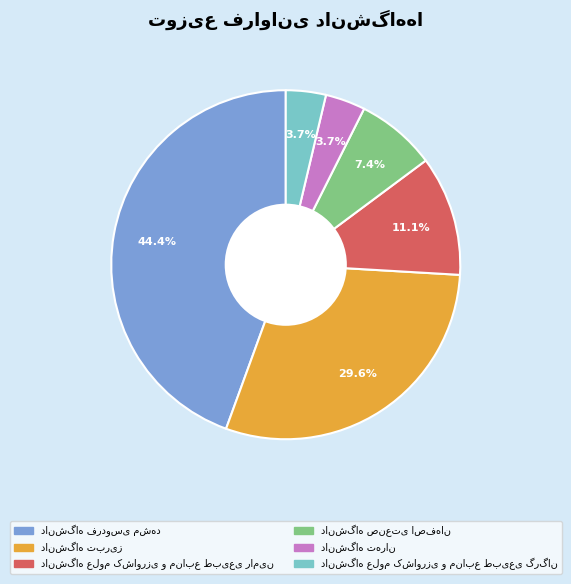

Is there any slice that represents more than half of the pie?

No